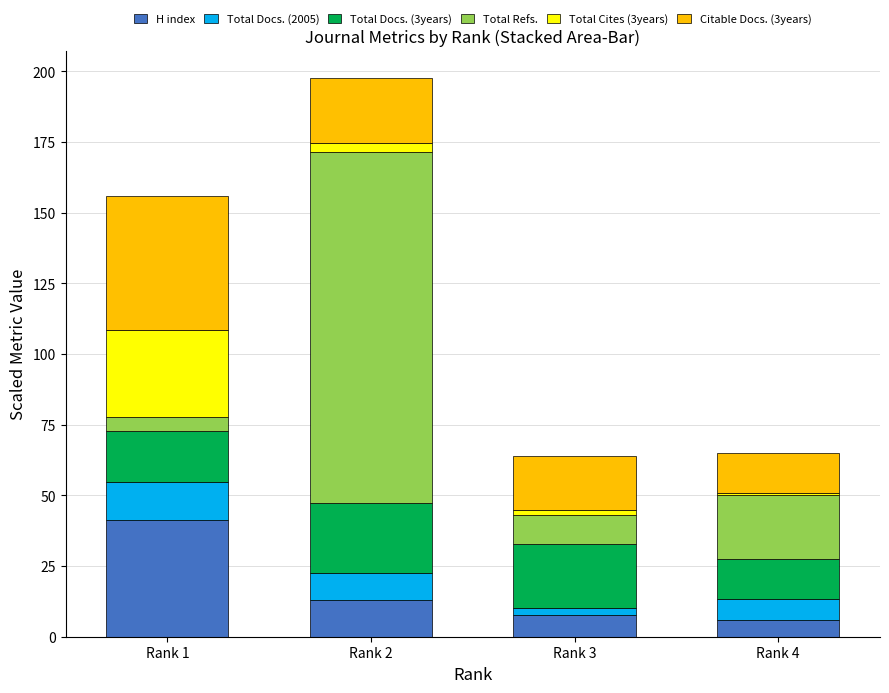

What is the total value across all series at Rank 1?

155.8